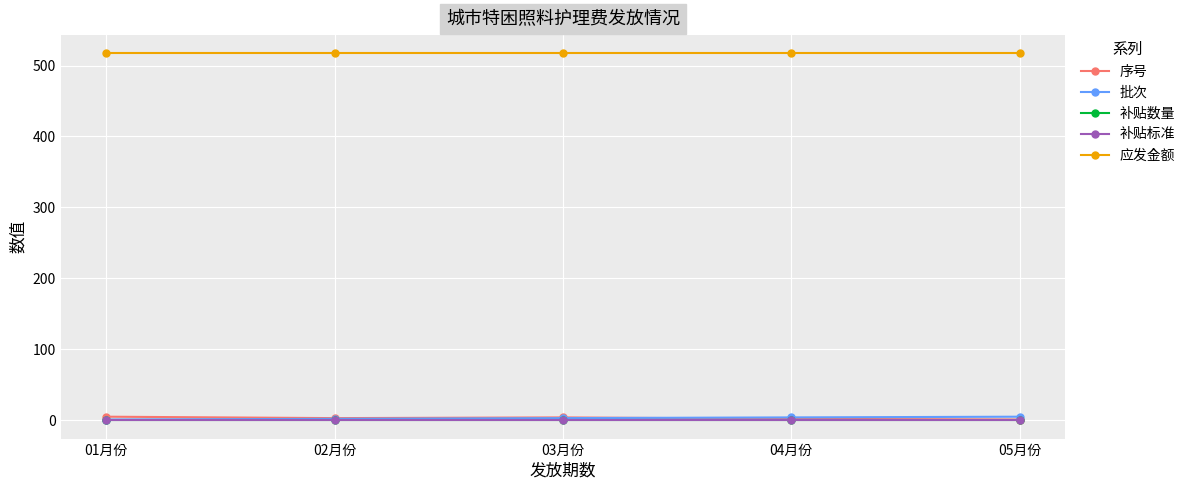

The value of 应发金额 at 01月份 is 517. True or false?

True